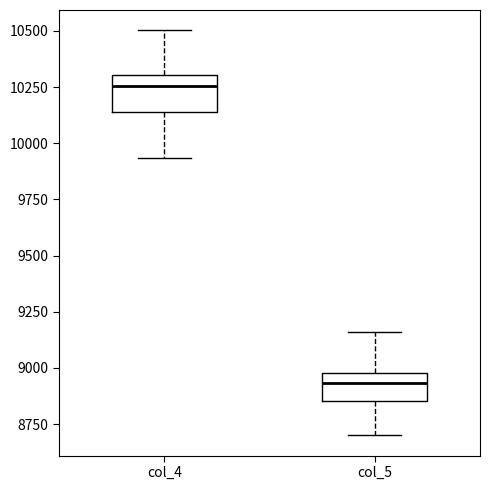

Where is the lower edge of the box for col_4 on the y-axis? The values are not printed on the chart, so give them approximately, as read against the axis.

10150